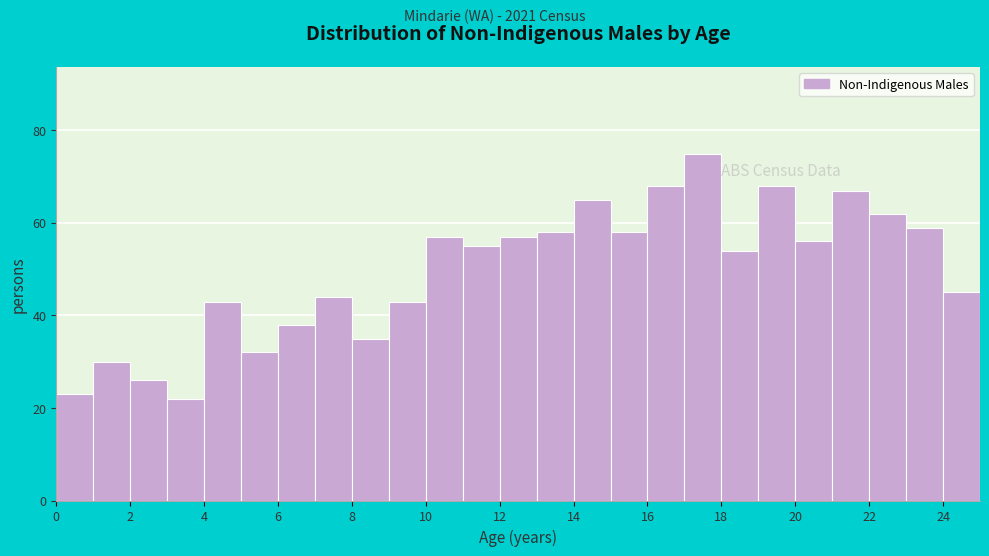

Over which range of the x-axis is the bar tallest?

17 to 18